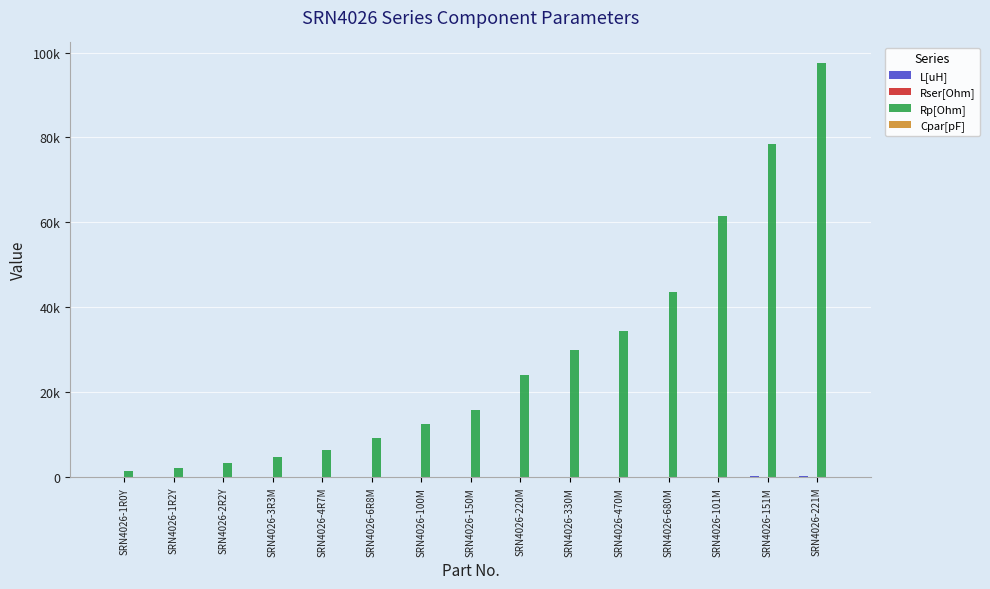

What is the difference between the highest and lowest values at SRN4026-470M?

34509.4